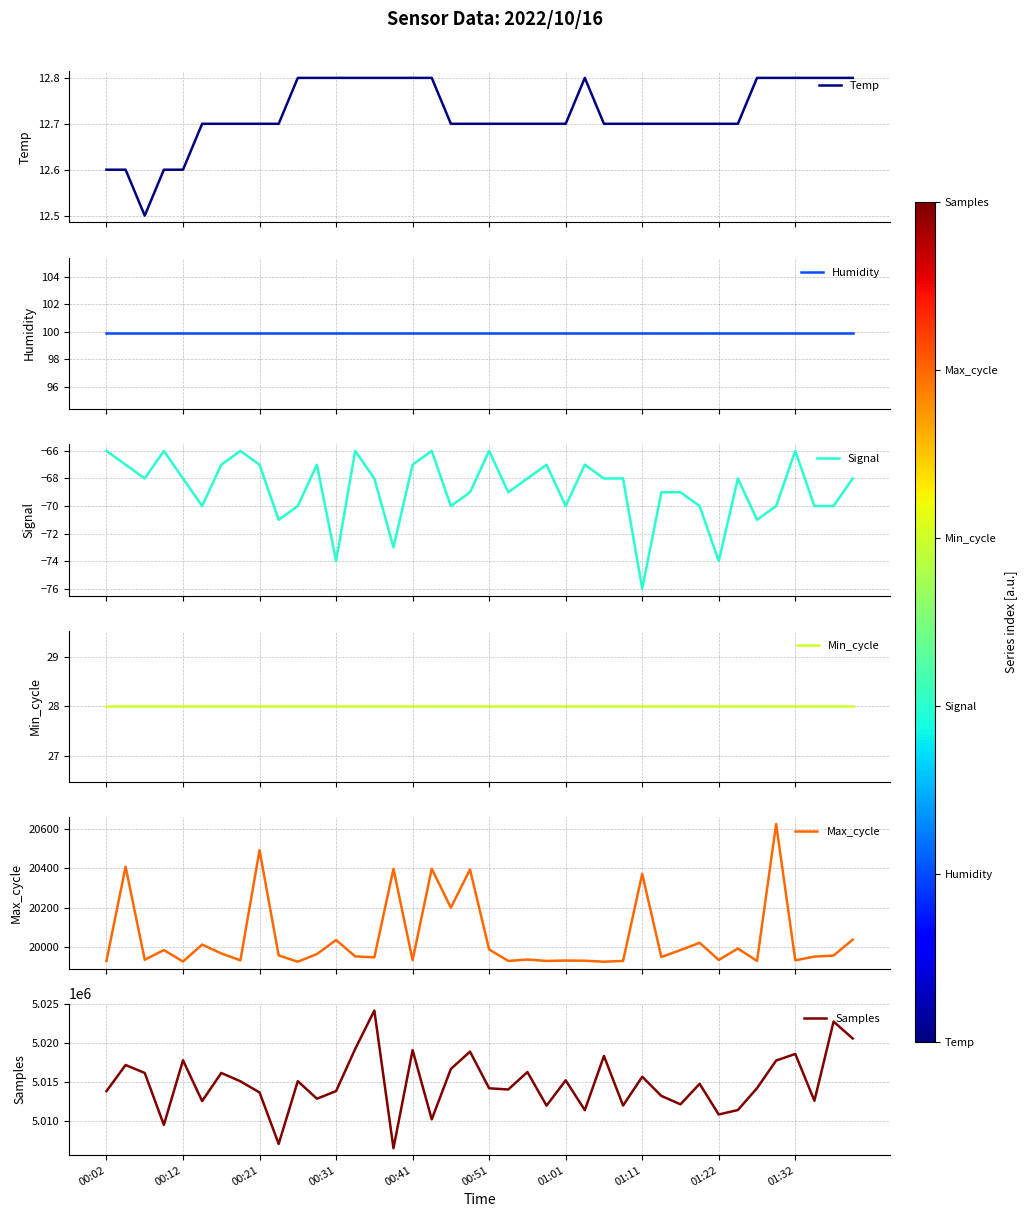

What is the minimum value shown in the chart?

-76.0